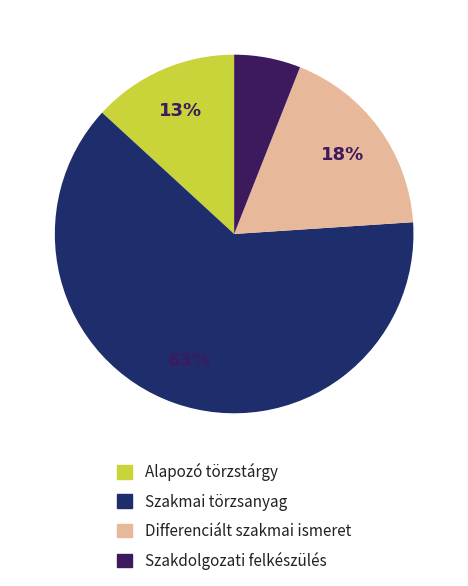

How many slices are in this pie chart?

4